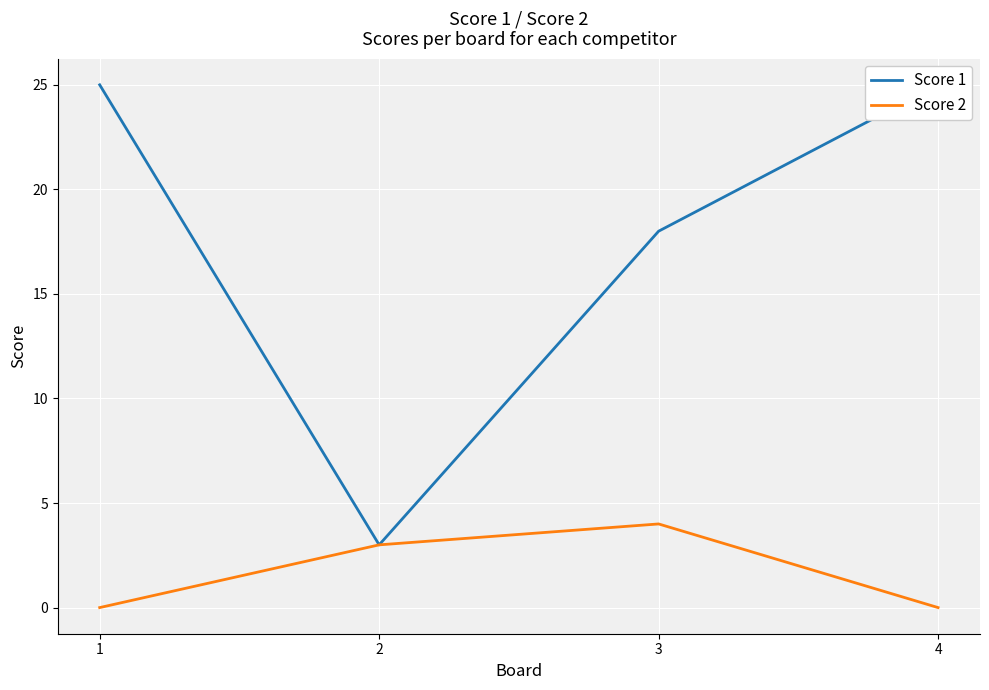

What is the spread (max minus min) of values at 3?

14